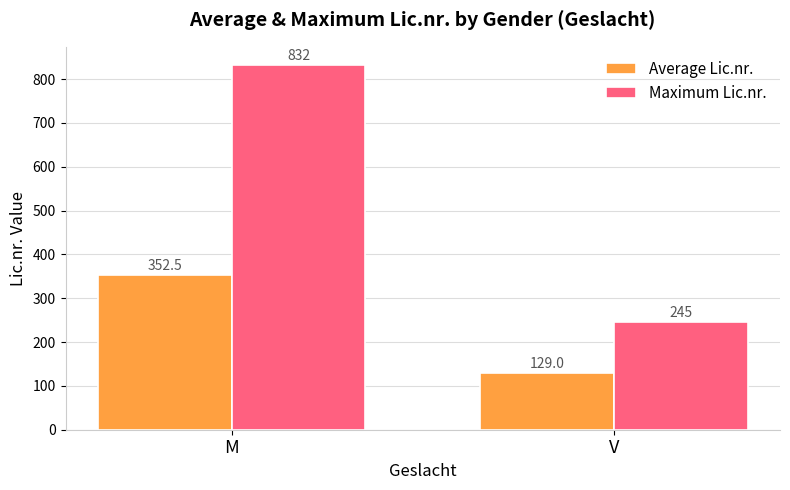

Count the number of data series in this chart.

2